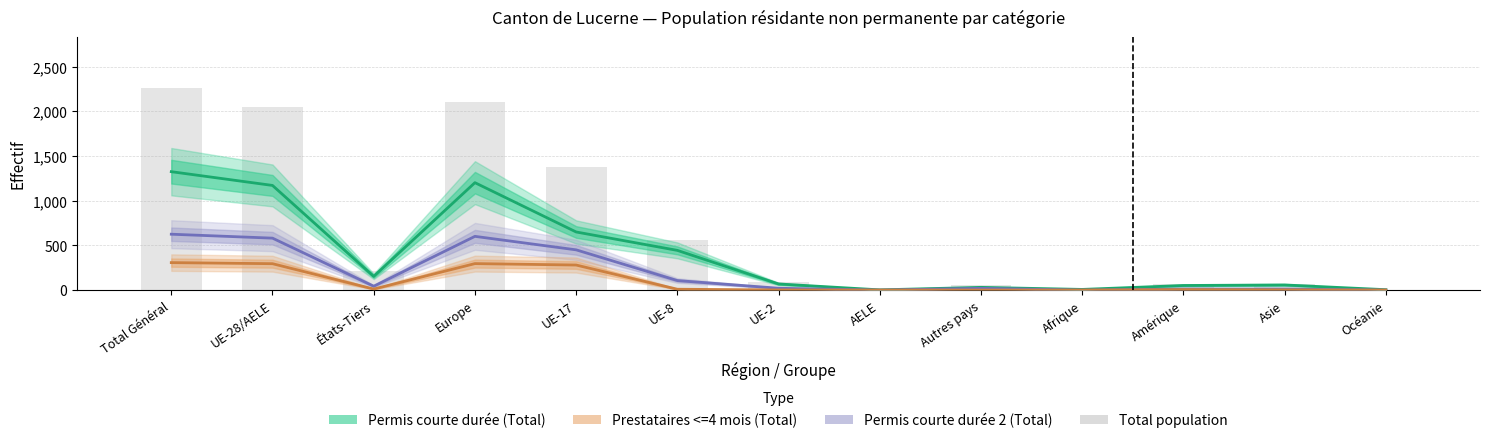

What are all the series names shown in the legend?

Permis courte durée (Total), Permis courte durée 2 (Total), Prestataires <=4 mois (Total), Total population